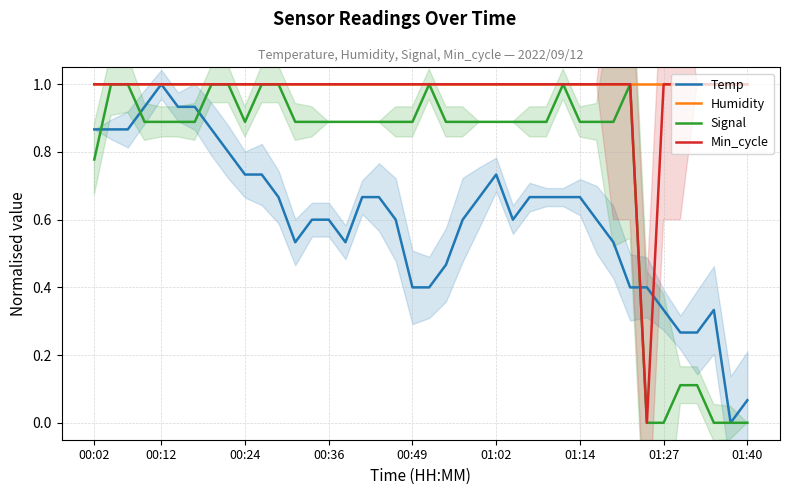

What is the average value of the Humidity series?

1.0